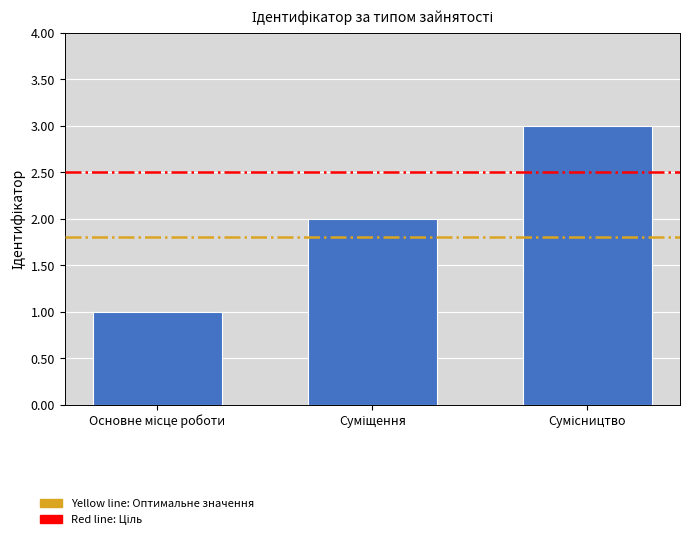

Reading left to right, transcribe all the data shown in this chart.

1	2	3